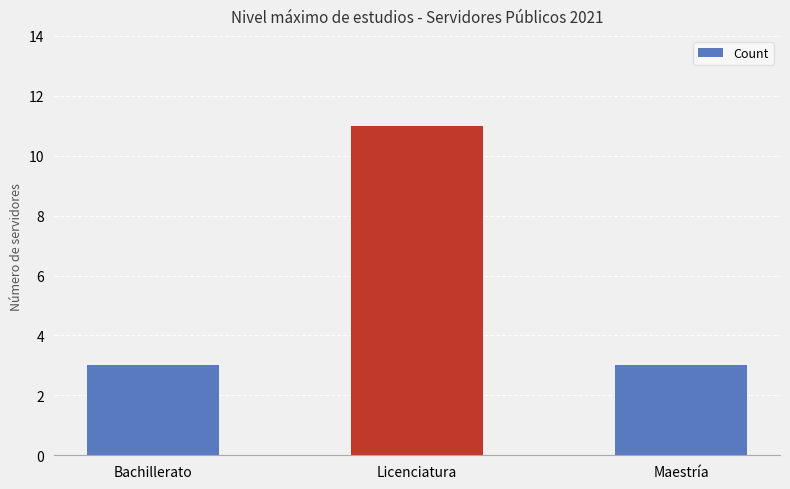

What is the average value?

6